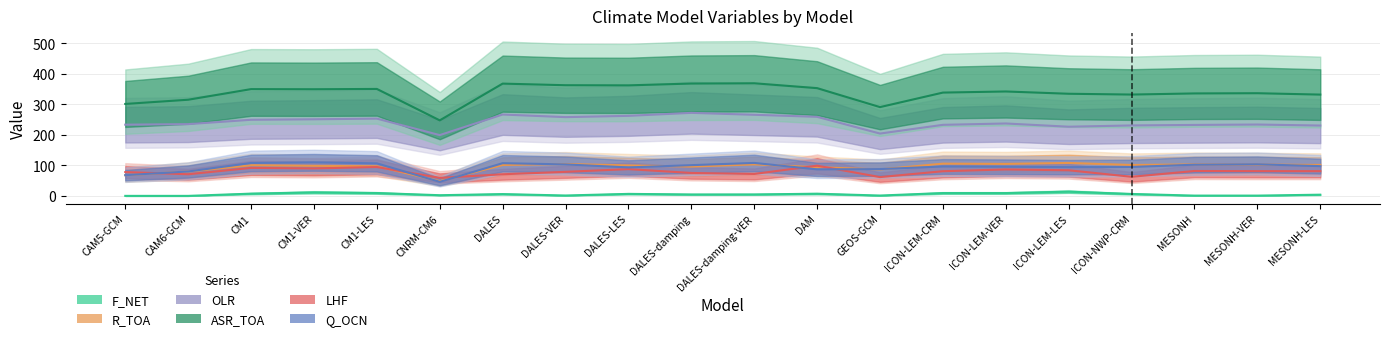

The value of Q_OCN at MESONH is 102.2. True or false?

True